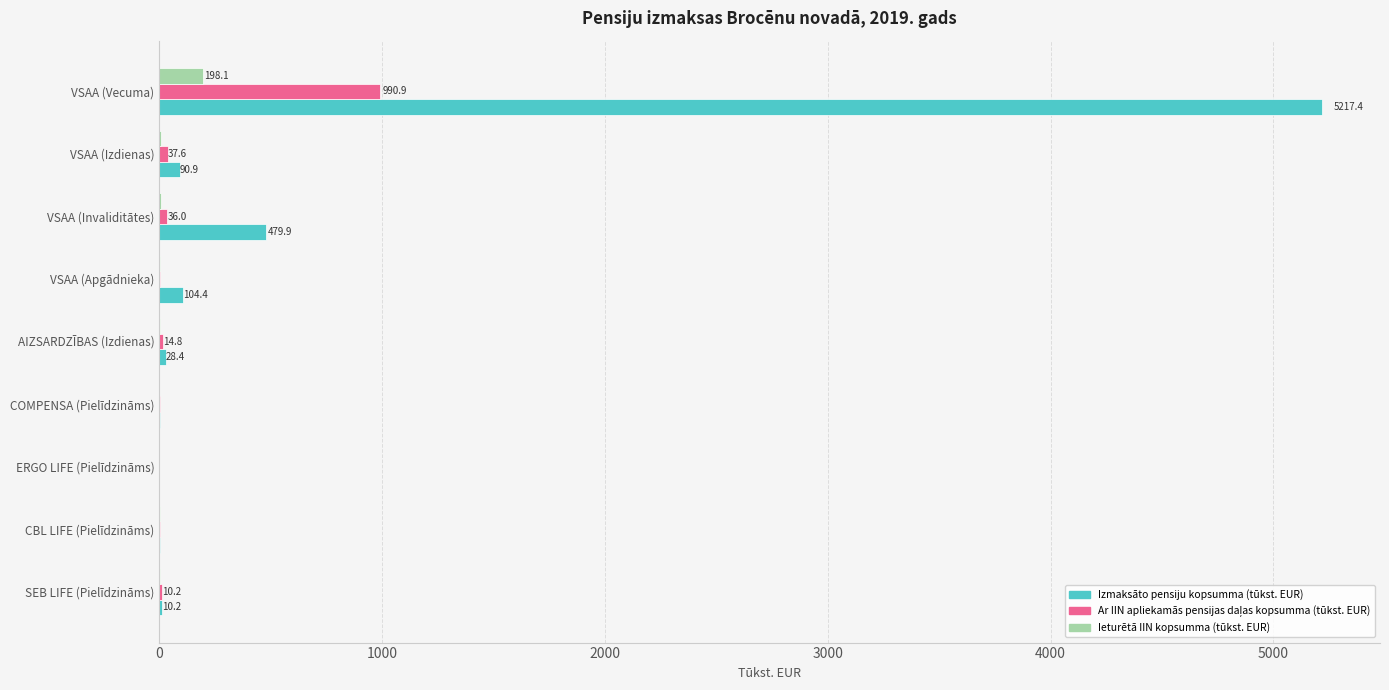

Which label corresponds to the largest value in the chart?

VSAA (Vecuma)